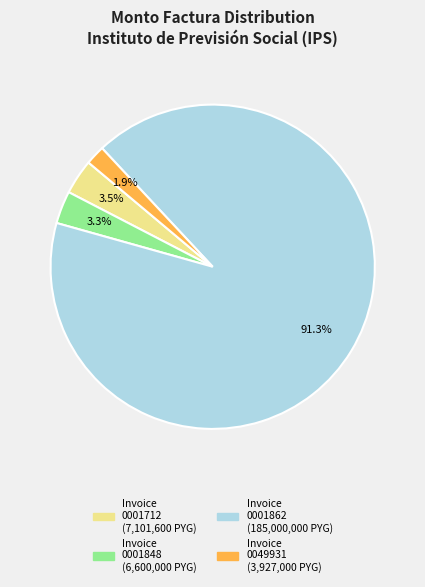

Does any single category account for the majority?

Yes